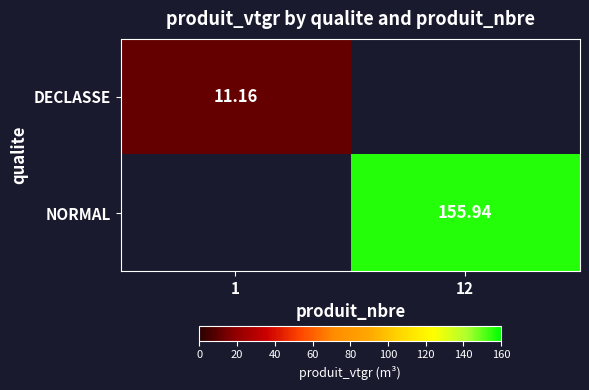

The DECLASSE series shows 11.2 at 1. True or false?

True